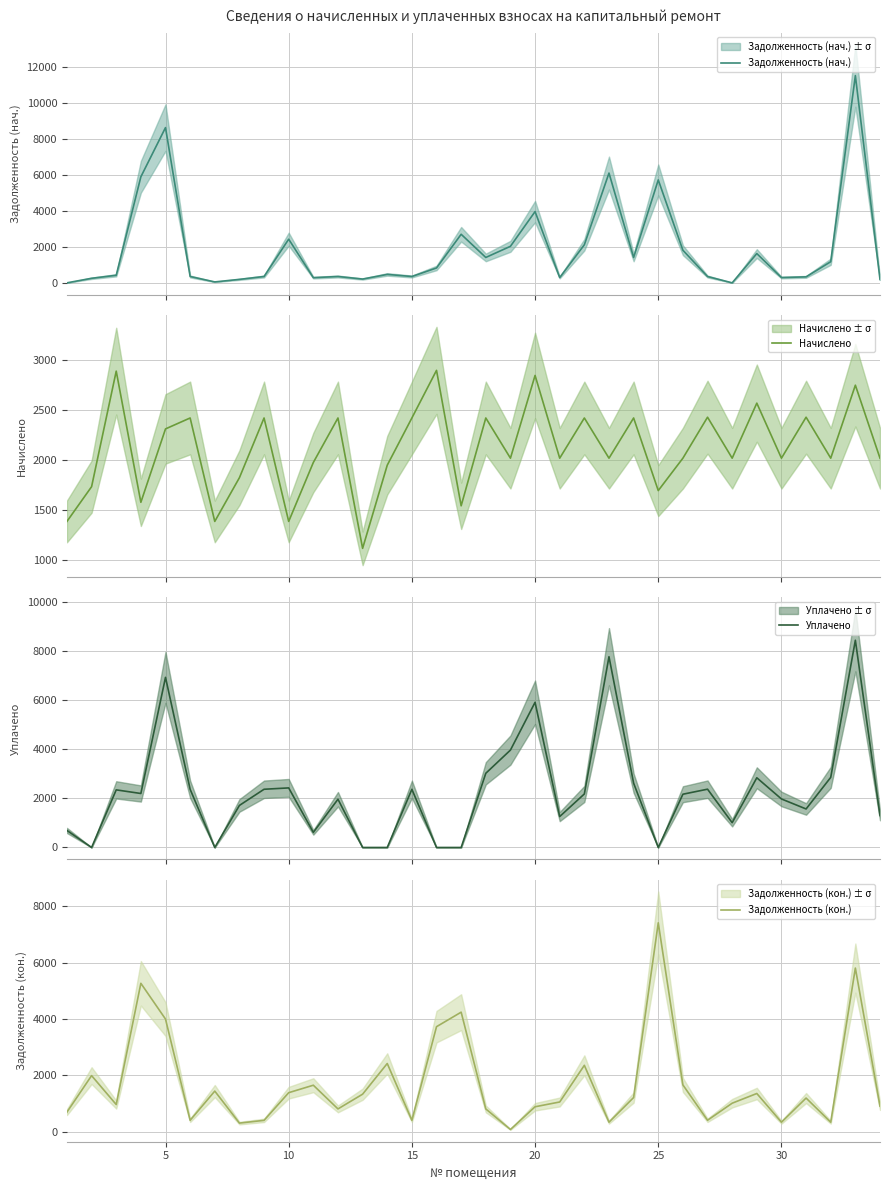

What is the average value of the Уплачено series?

2273.6